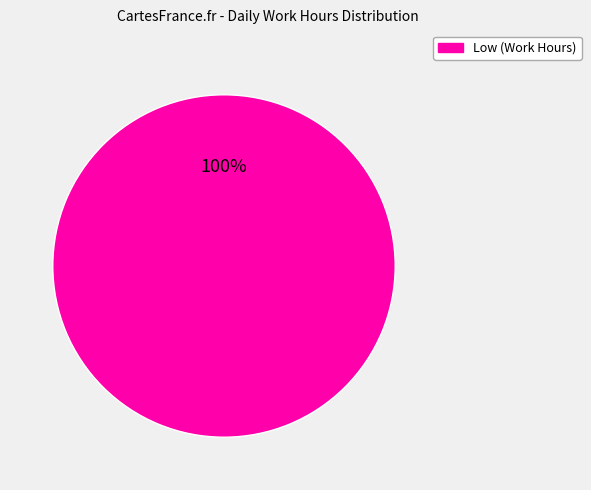

True or false: Low (Work Hours) accounts for 90% of the total.

False